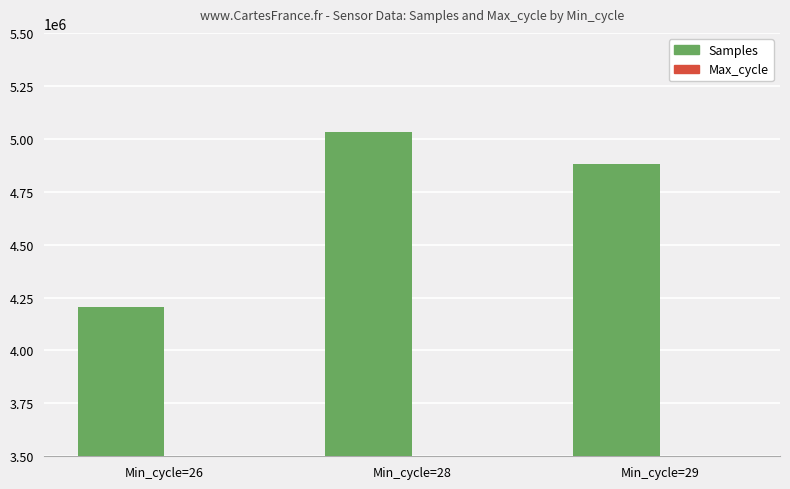

How many bars are there in each group?

2